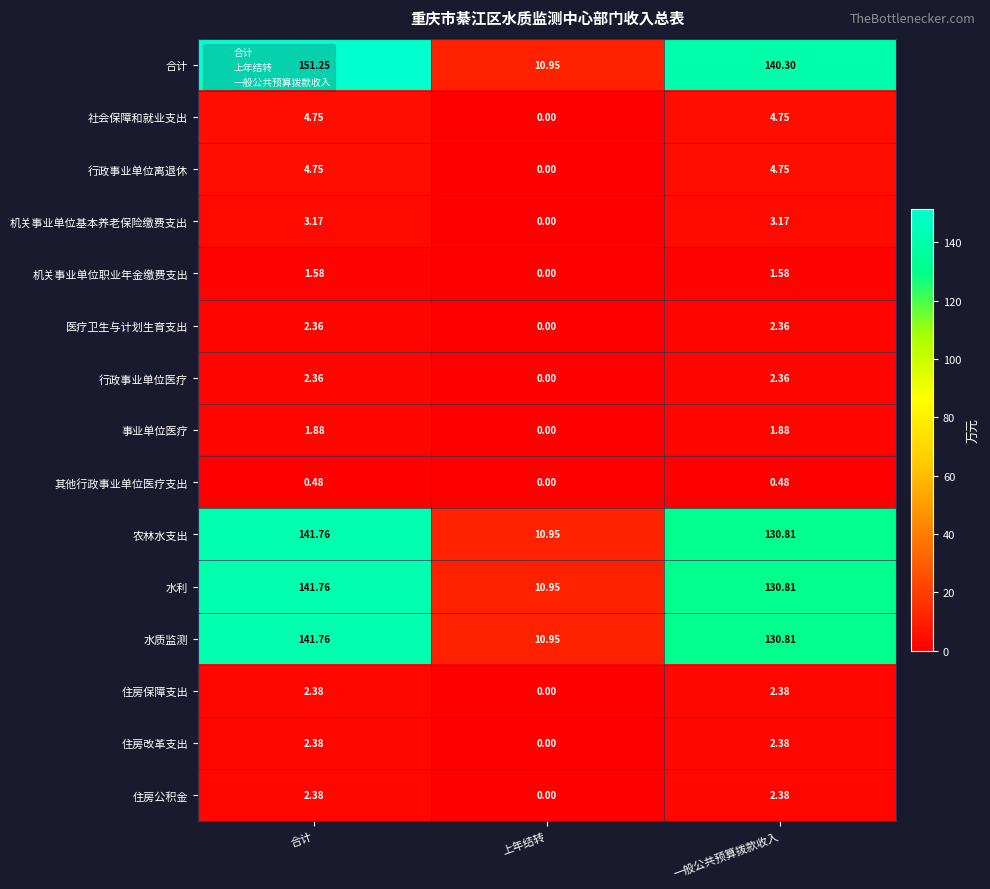

At which label does 行政事业单位医疗 first exceed 2?

合计